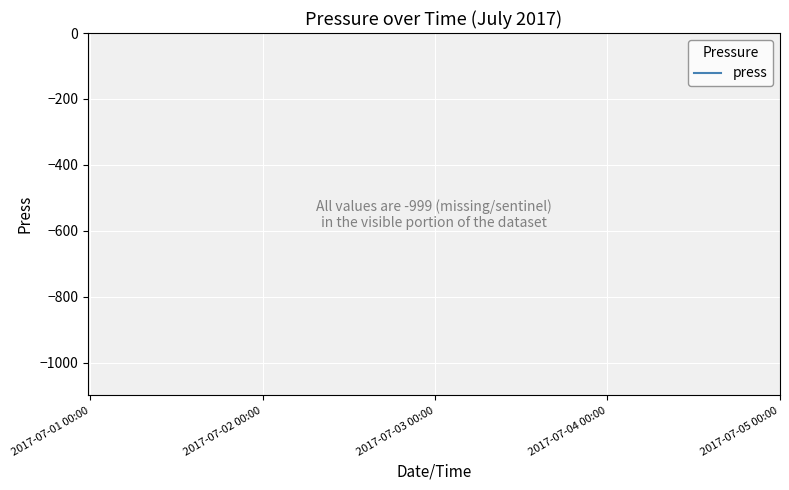

Between 14 and 12, which is larger?

12